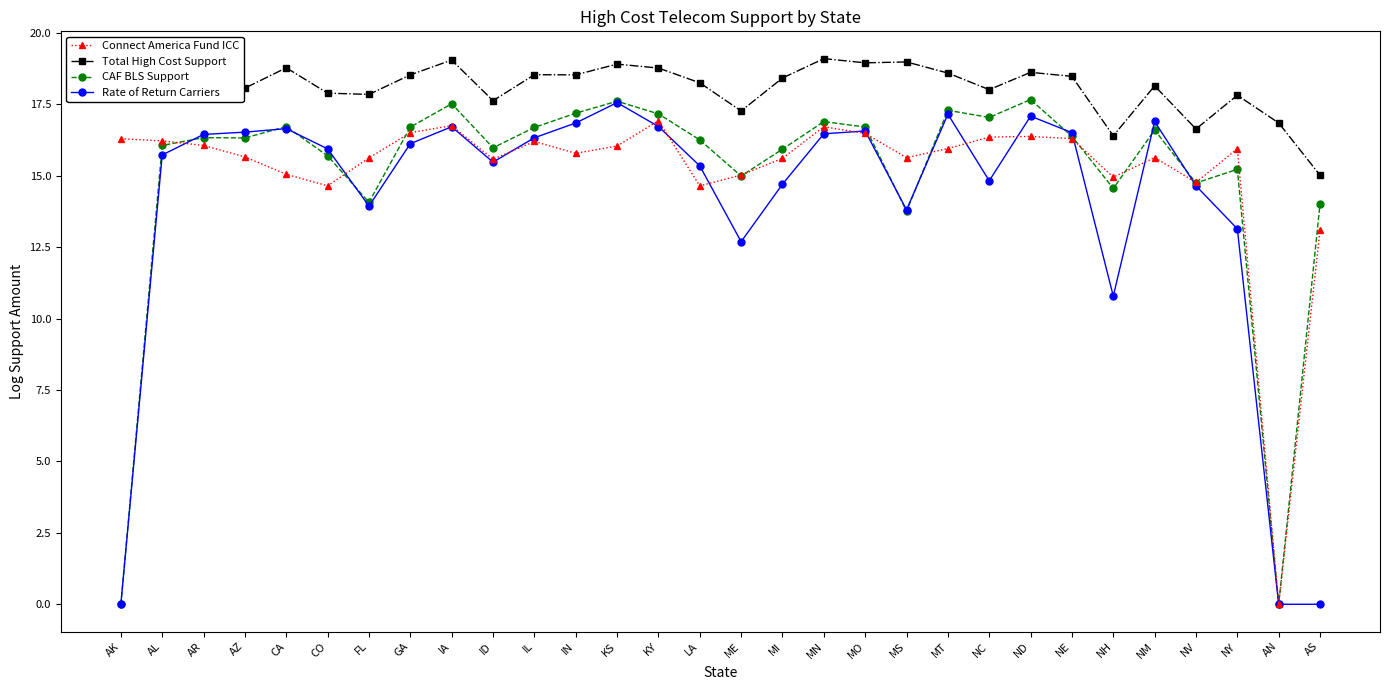

True or false: Total High Cost Support has more than 0 points higher than both neighbors.

True